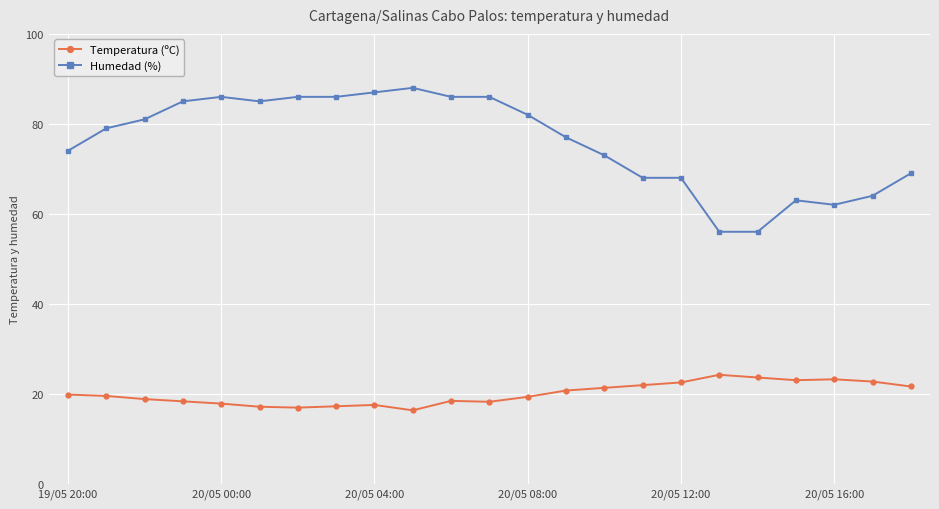

List the series in order of their peak value, lowest first.

Temperatura (ºC), Humedad (%)